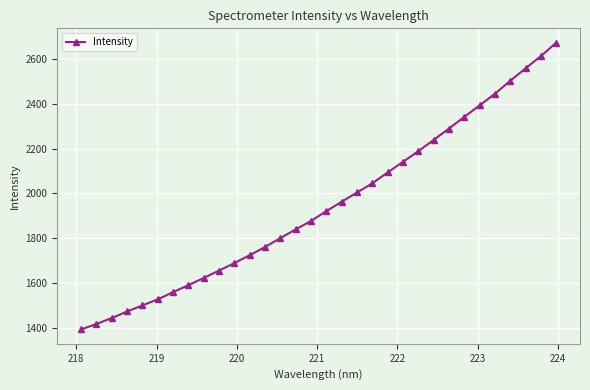

Count the number of values greater than 1921.

16